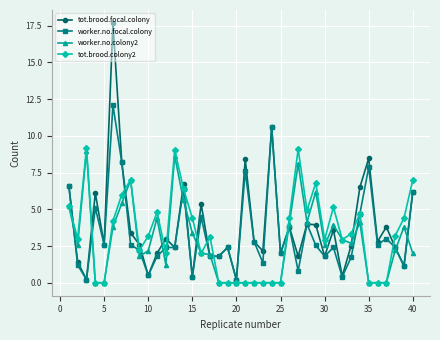

True or false: worker.no.colony2 has more than 2 interior local peaks.

True